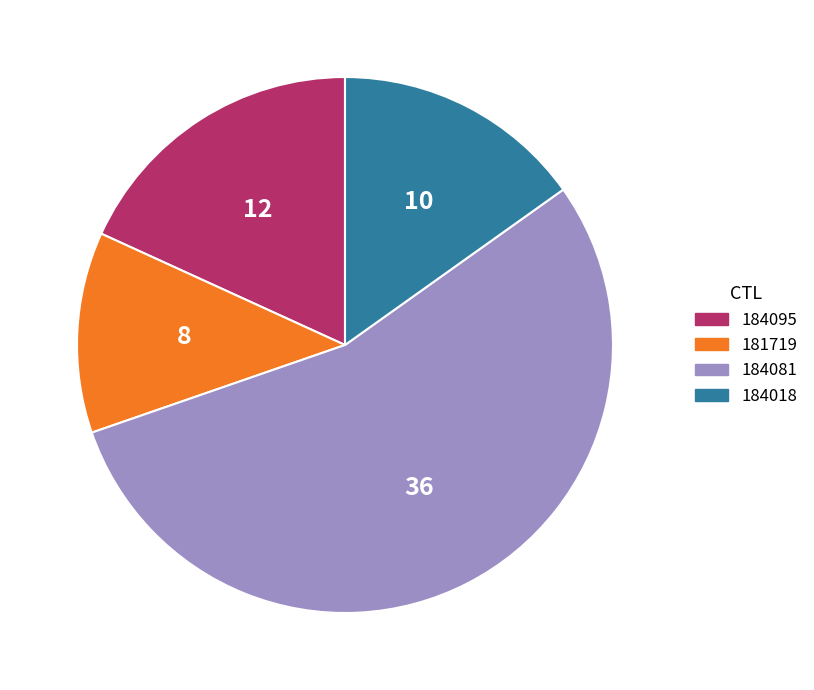

Is the sum of 181719 and 184095 greater than half?

No